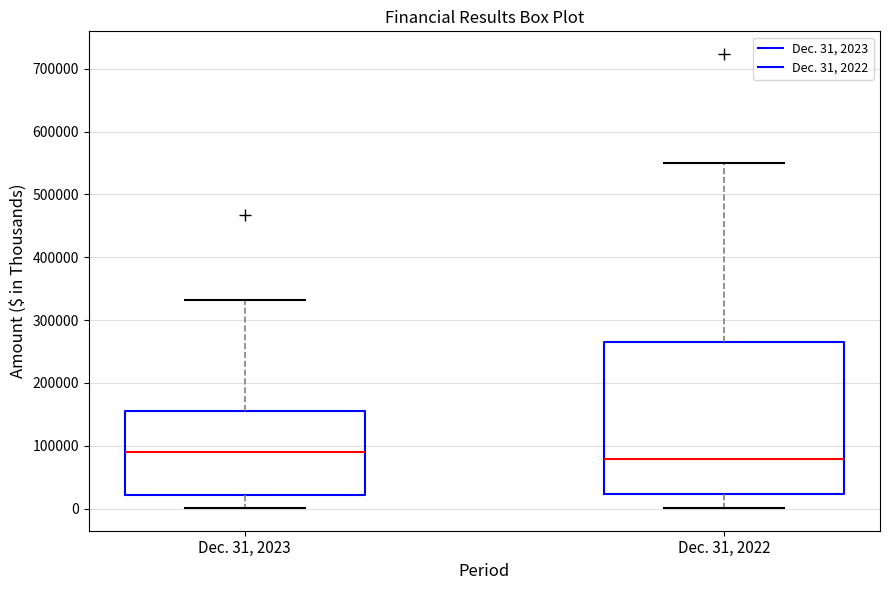

Reading left to right, transcribe this box plot: for each box, give where its median line is, the range the box spans, and where its two whiskers end, as read against the y-axis. The values are not printed on the chart, so give them approximately, as read against the axis.

Dec. 31, 2023: median 90000, box 20000 to 150000, whiskers 0 to 330000
Dec. 31, 2022: median 80000, box 20000 to 270000, whiskers 0 to 550000